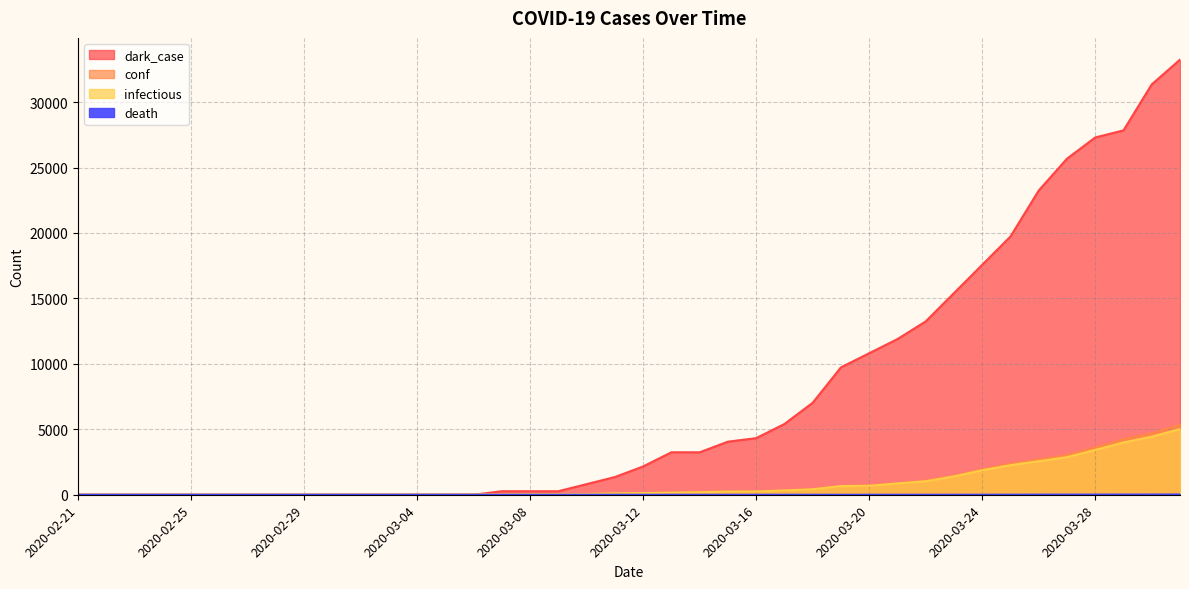

Is it true that dark_case equals 3035 at 2020-03-12?

False